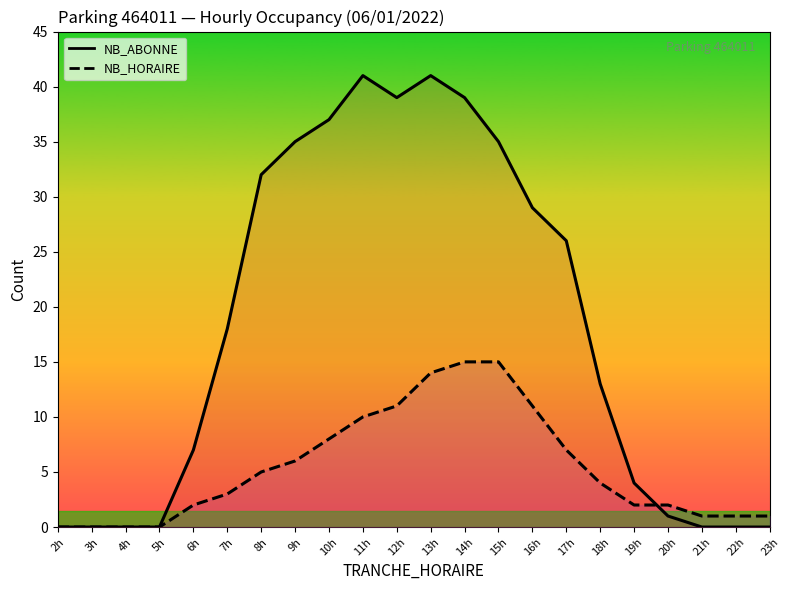

Which has a higher value, 14h or 8h?

14h